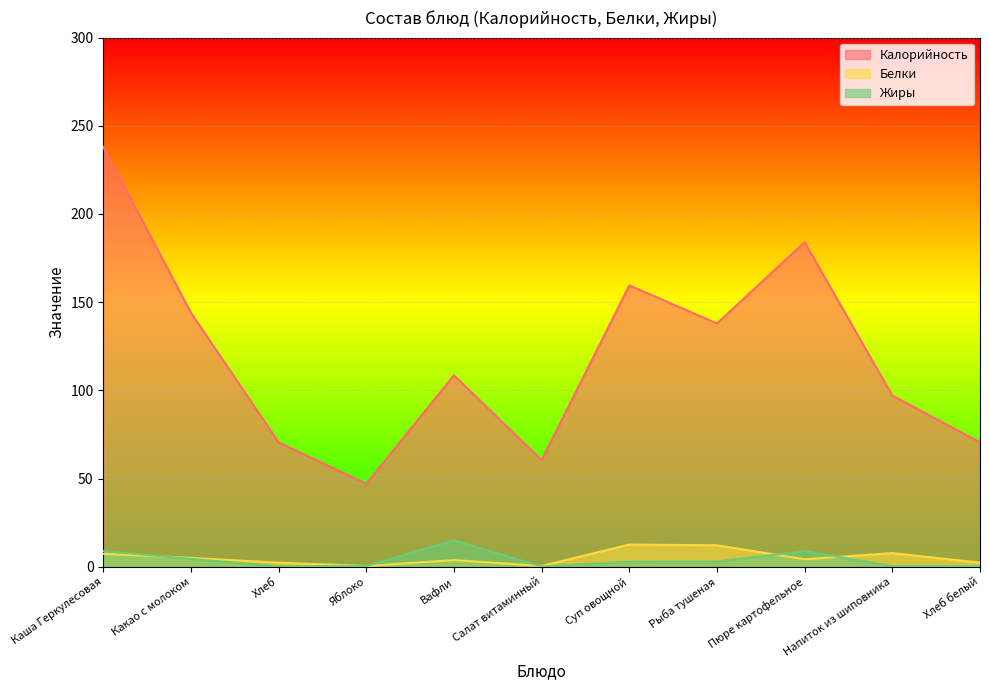

What is the label of the 6th point from the right?

Салат витаминный